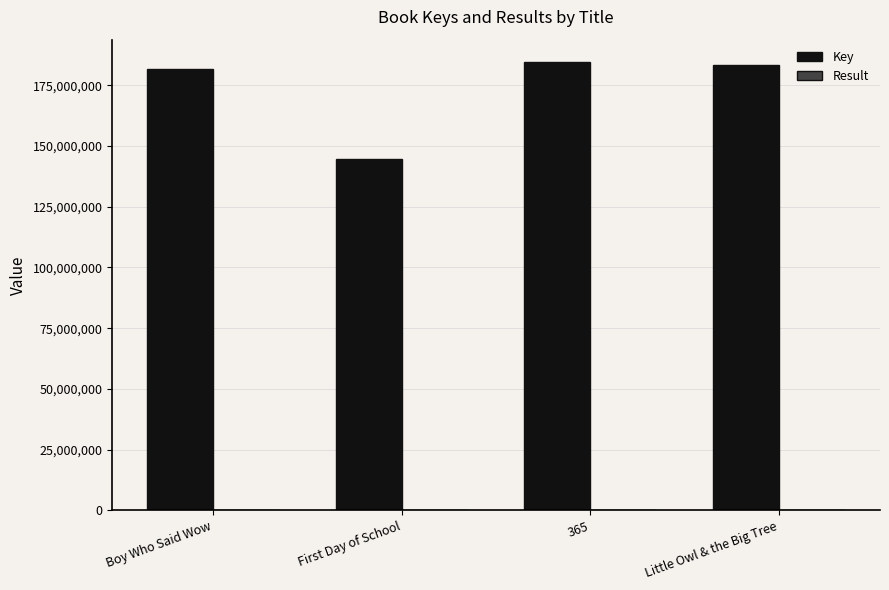

Which series changed the most between Boy Who Said Wow and First Day of School?

Key